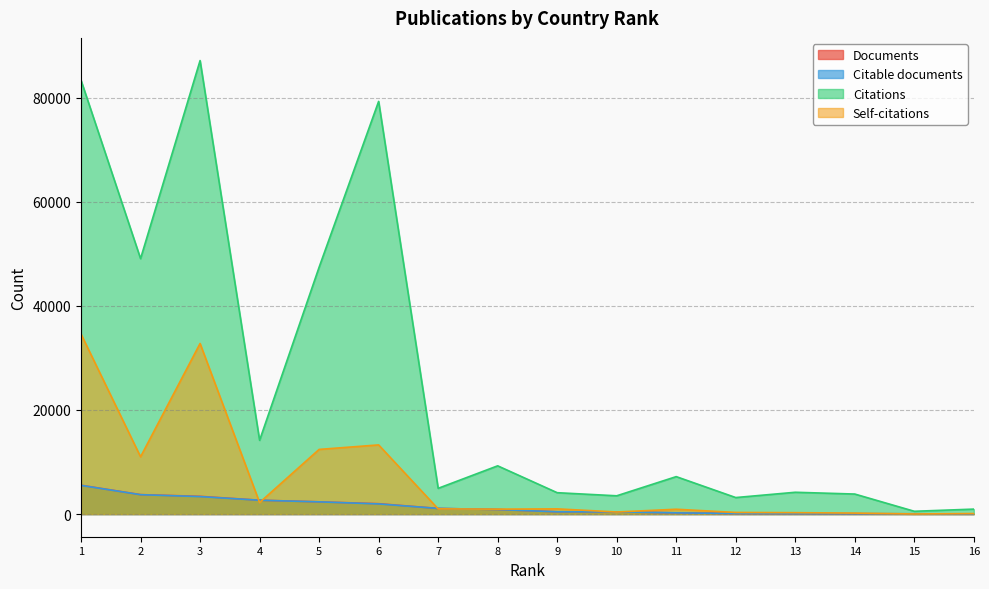

How many lines are shown in the chart?

4